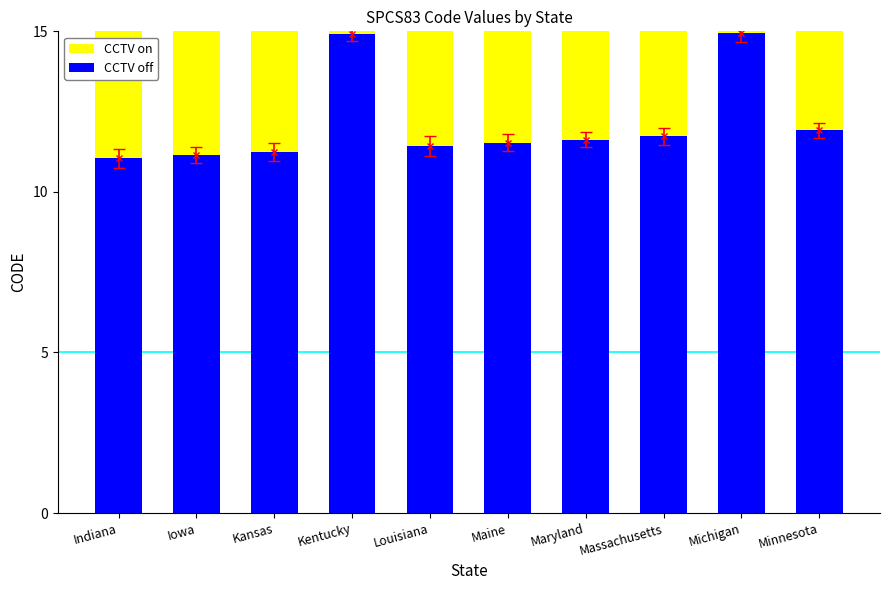

What is the difference between the maximum and minimum values in the CCTV off series?

3.9